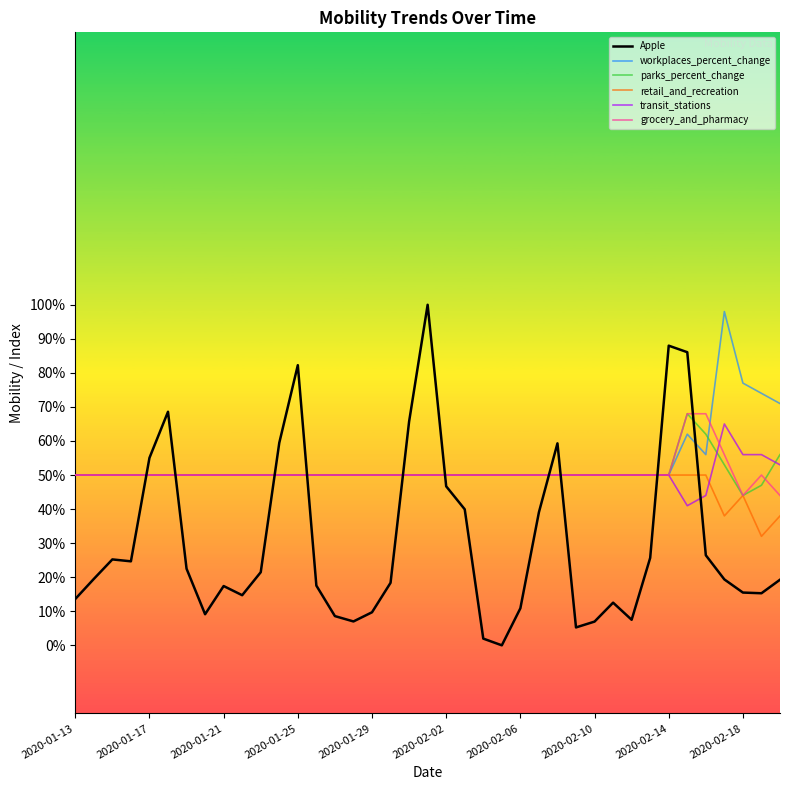

Does the chart have visible grid lines?

No